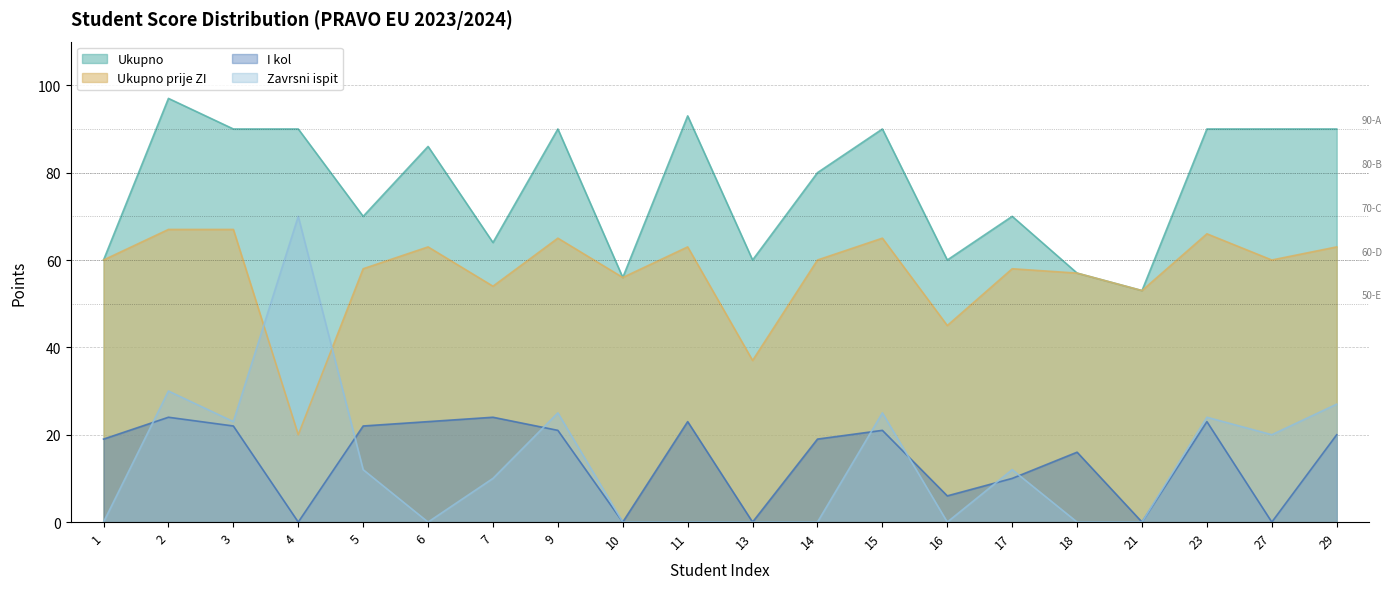

Reading left to right, transcribe all the data shown in this chart.

Ukupno: 1=60	2=97	3=90	4=90	5=70	6=86	7=64	9=90	10=56	11=93	13=60	14=80	15=90	16=60	17=70	18=57	21=53	23=90	27=90	29=90
Ukupno prije ZI: 1=60	2=67	3=67	4=20	5=58	6=63	7=54	9=65	10=56	11=63	13=37	14=60	15=65	16=45	17=58	18=57	21=53	23=66	27=60	29=63
Zavrsni ispit: 1=0	2=30	3=23	4=70	5=12	6=0	7=10	9=25	10=0	11=0	13=0	14=0	15=25	16=0	17=12	18=0	21=0	23=24	27=20	29=27
I kol: 1=19	2=24	3=22	4=0	5=22	6=23	7=24	9=21	10=0	11=23	13=0	14=19	15=21	16=6	17=10	18=16	21=0	23=23	27=0	29=20